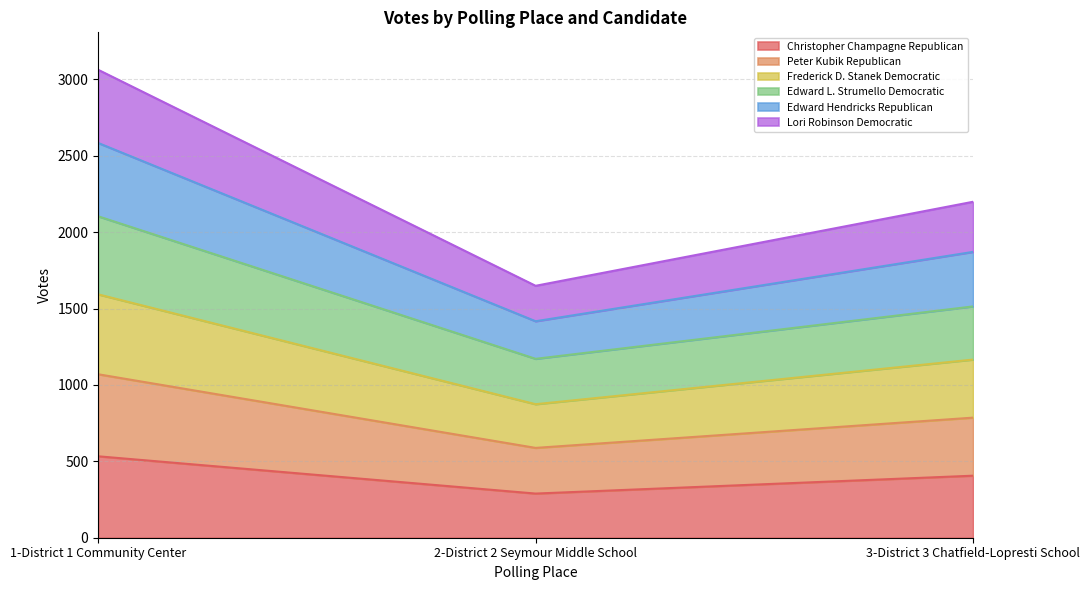

Does the chart display data point markers on the line(s)?

No